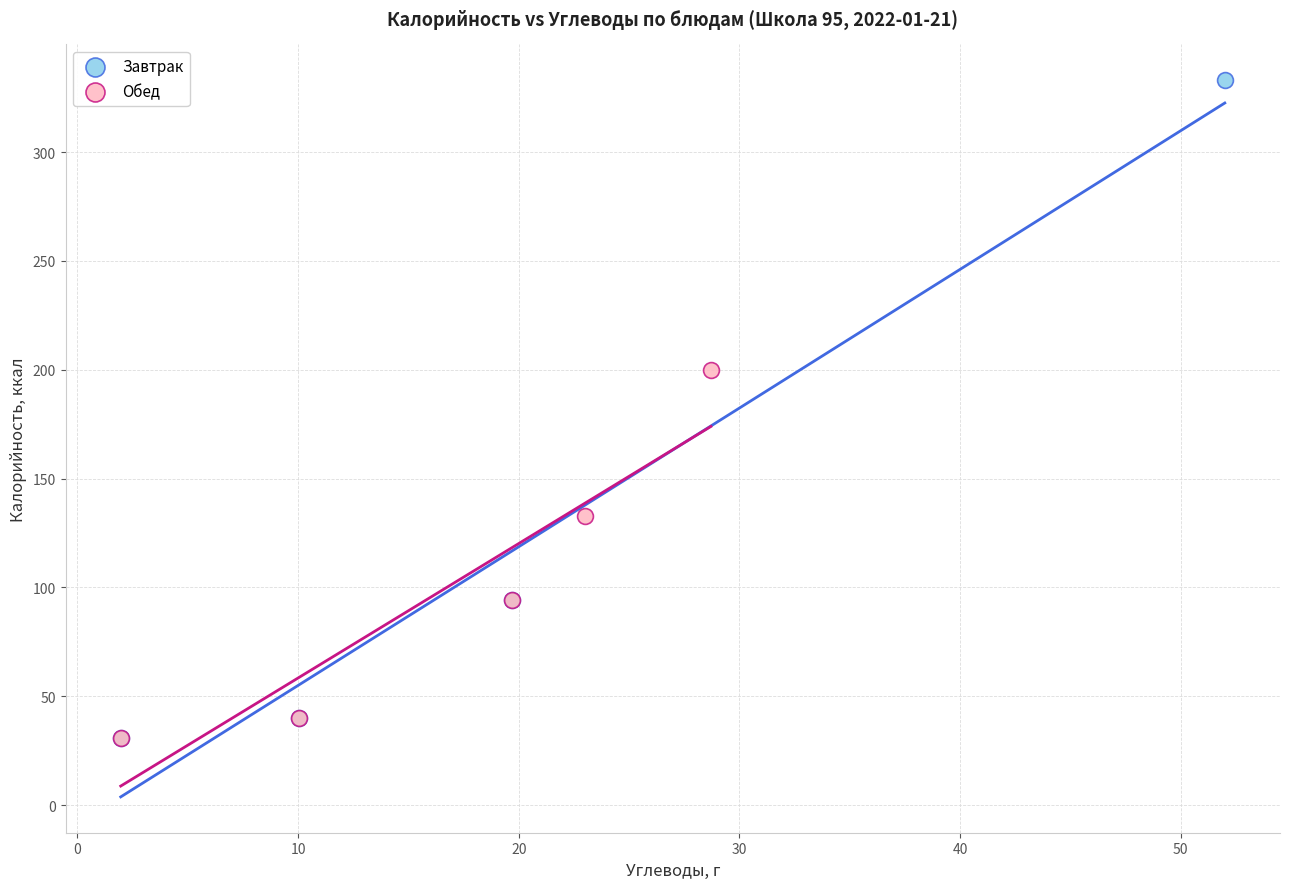

Which series has the largest Y range (max minus min)?

Завтрак